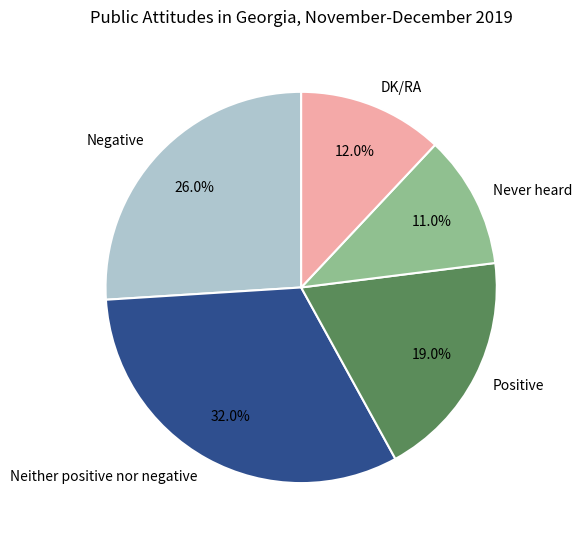

To the nearest percent, what is the average slice percentage?

20%